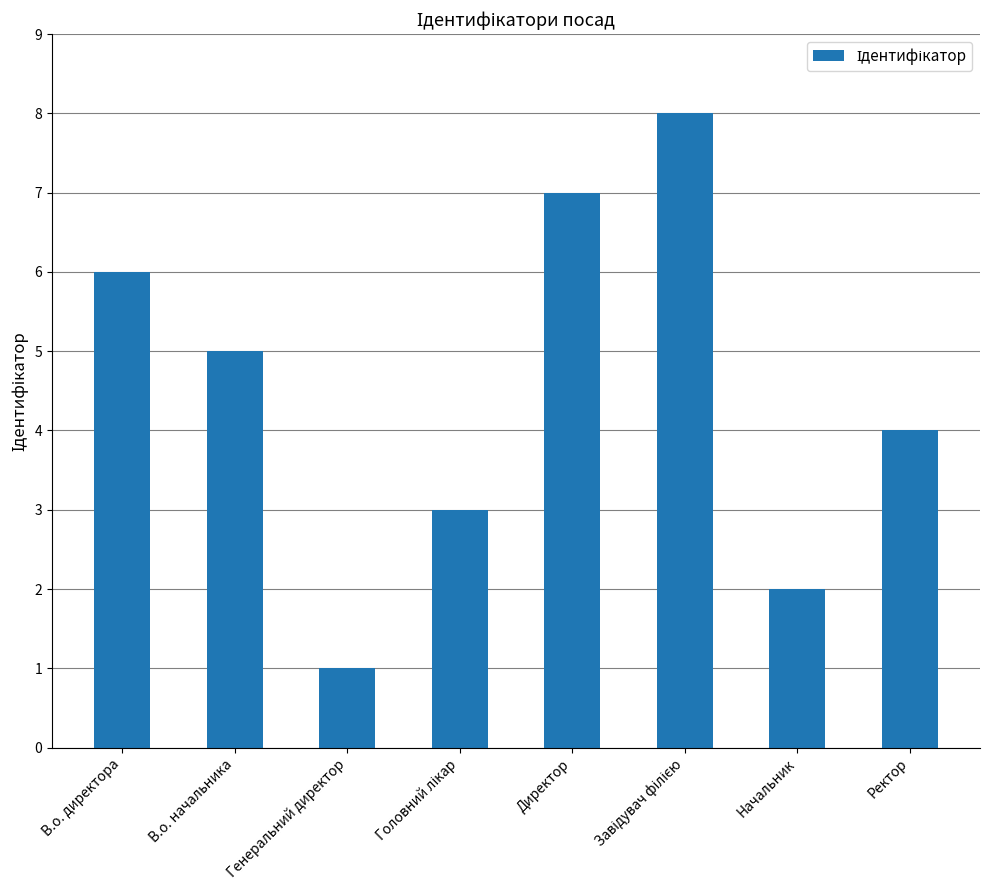

What is the sum of the values at В.о. начальника and Генеральний директор?

6